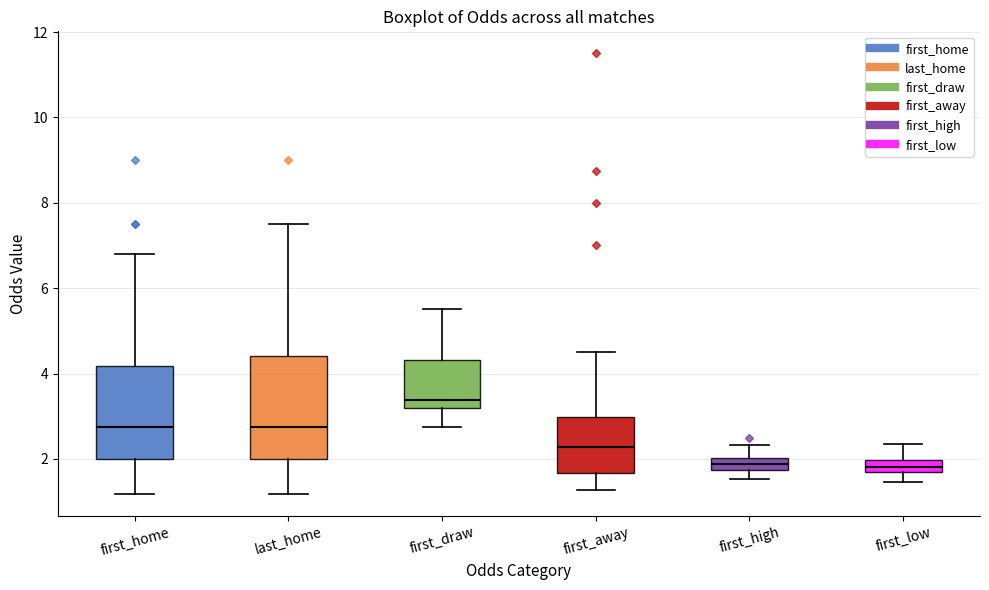

Where does the upper whisker of the box for first_low end on the y-axis? The values are not printed on the chart, so give them approximately, as read against the axis.

2.4